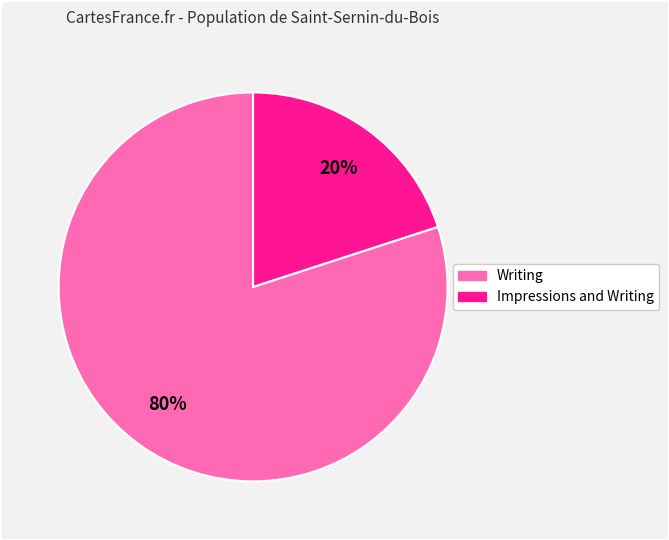

How many segments does this pie chart have?

2